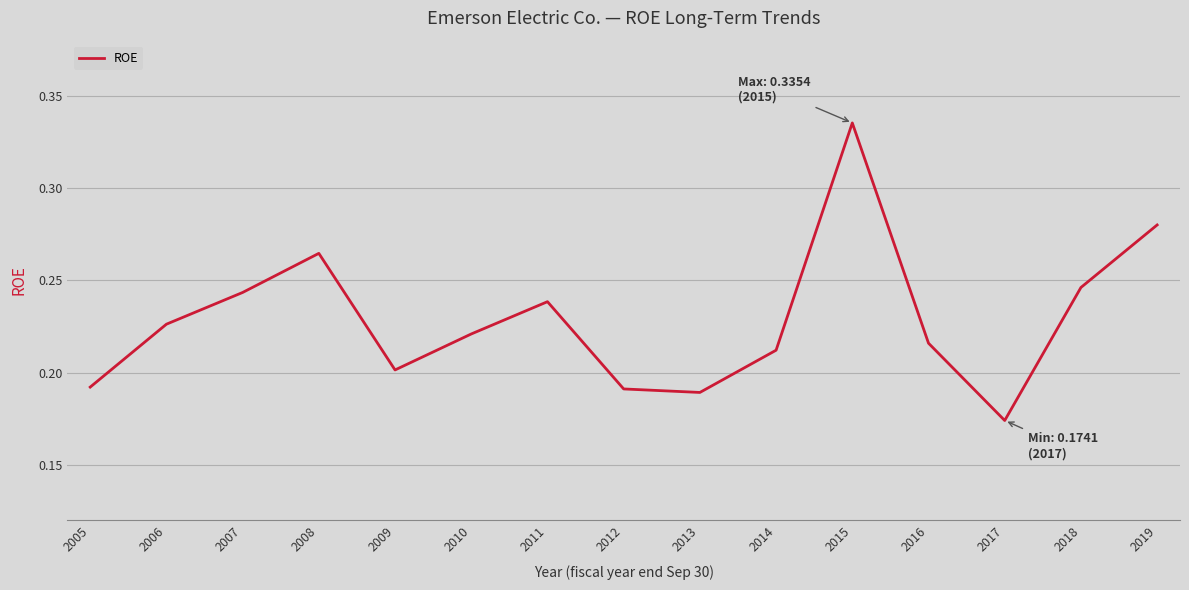

Between 2010 and 2007, which is larger?

2007